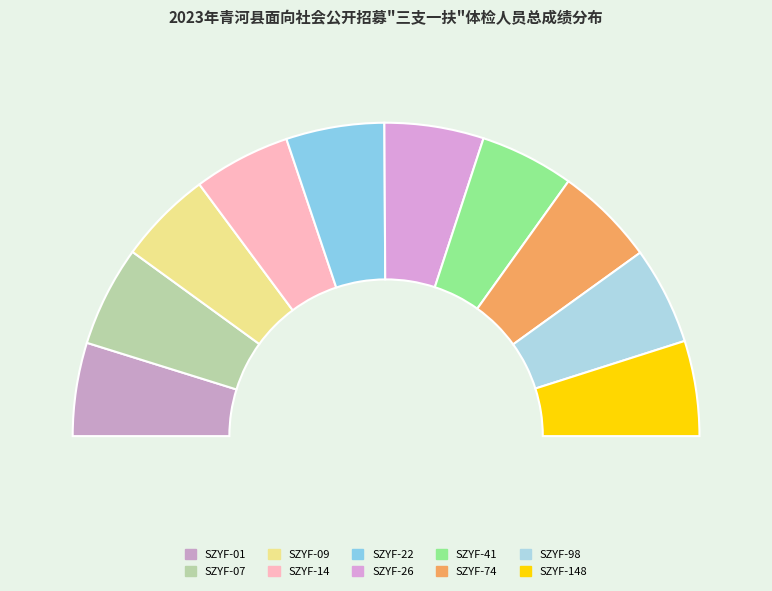

What is the smallest slice in the pie chart?

SZYF-01